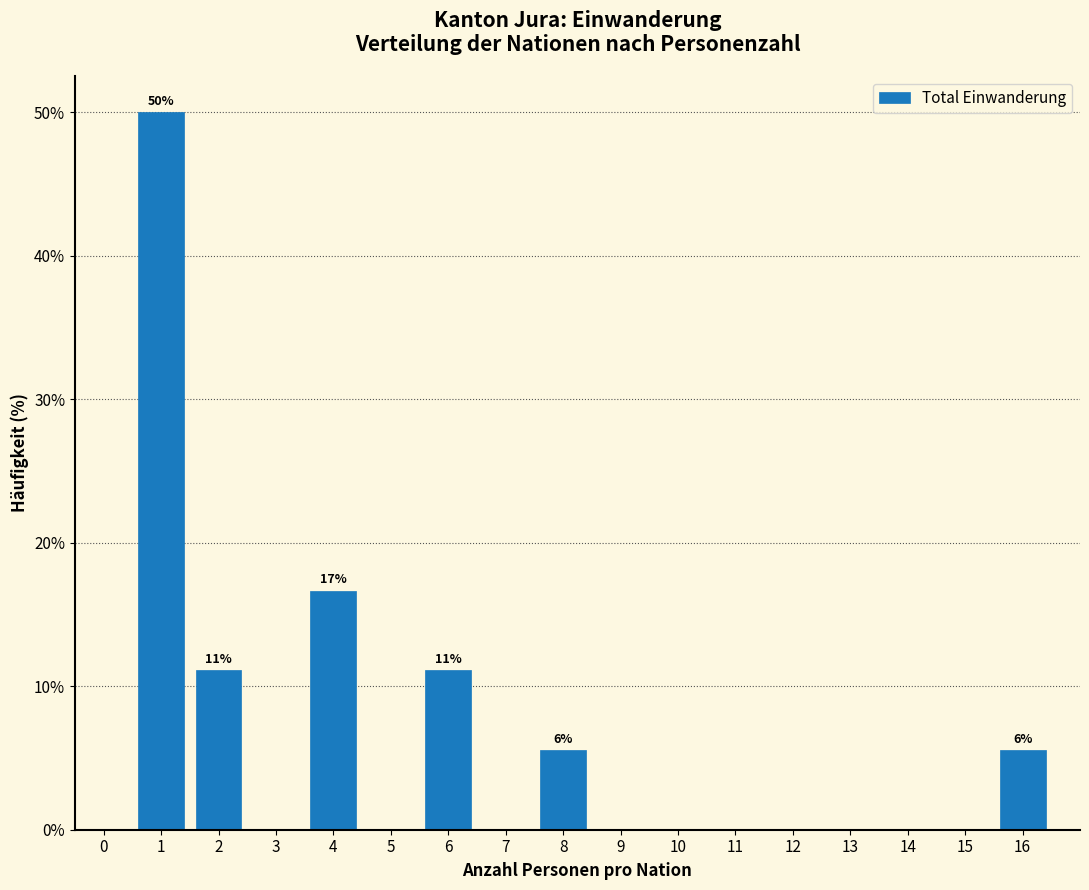

Reading left to right, list all the values displayed in this chart.

0=0.0	1=50.0	2=11.1	3=0.0	4=16.7	5=0.0	6=11.1	7=0.0	8=5.6	9=0.0	10=0.0	11=0.0	12=0.0	13=0.0	14=0.0	15=0.0	16=5.6